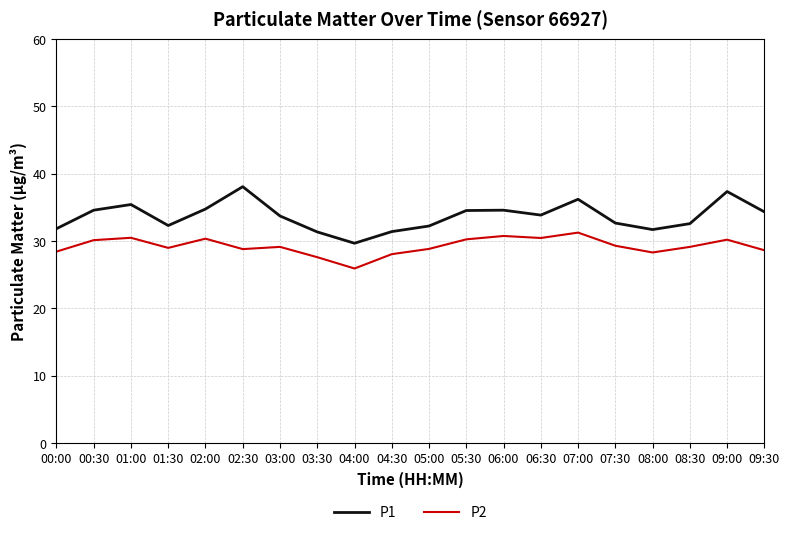

Which series has the widest spread of values?

P1